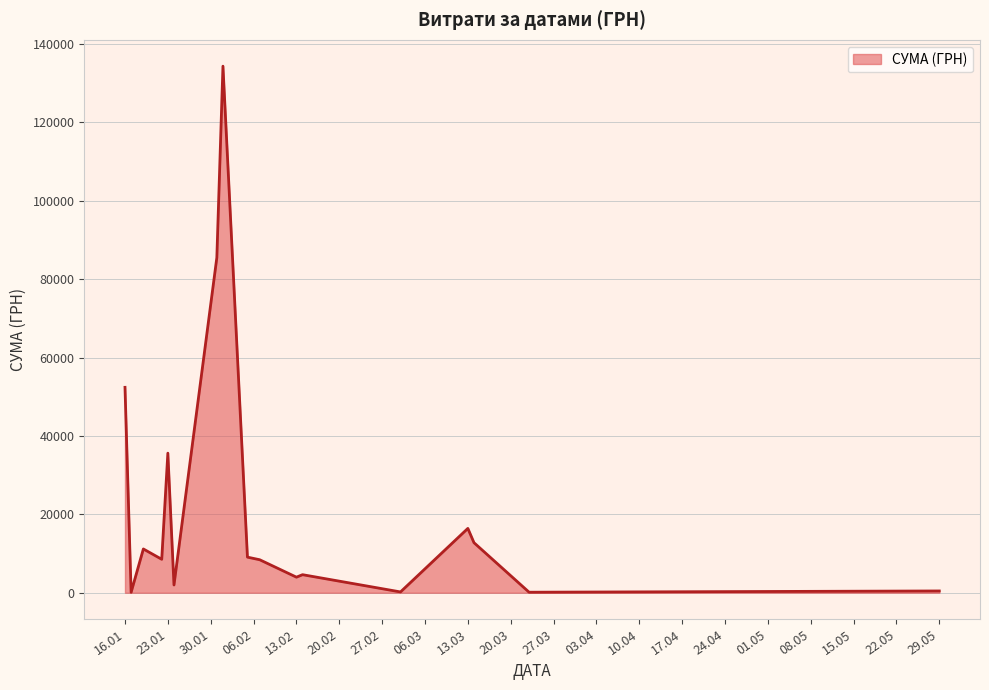

What is the maximum value shown in the chart?

134362.3